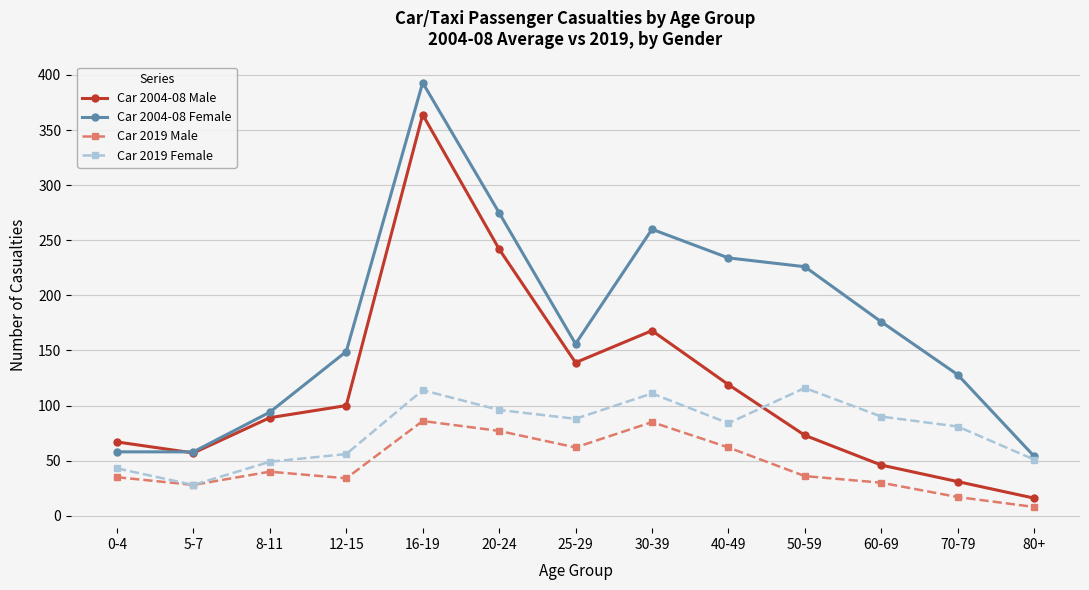

At which category is the sum across all series the highest?

16-19